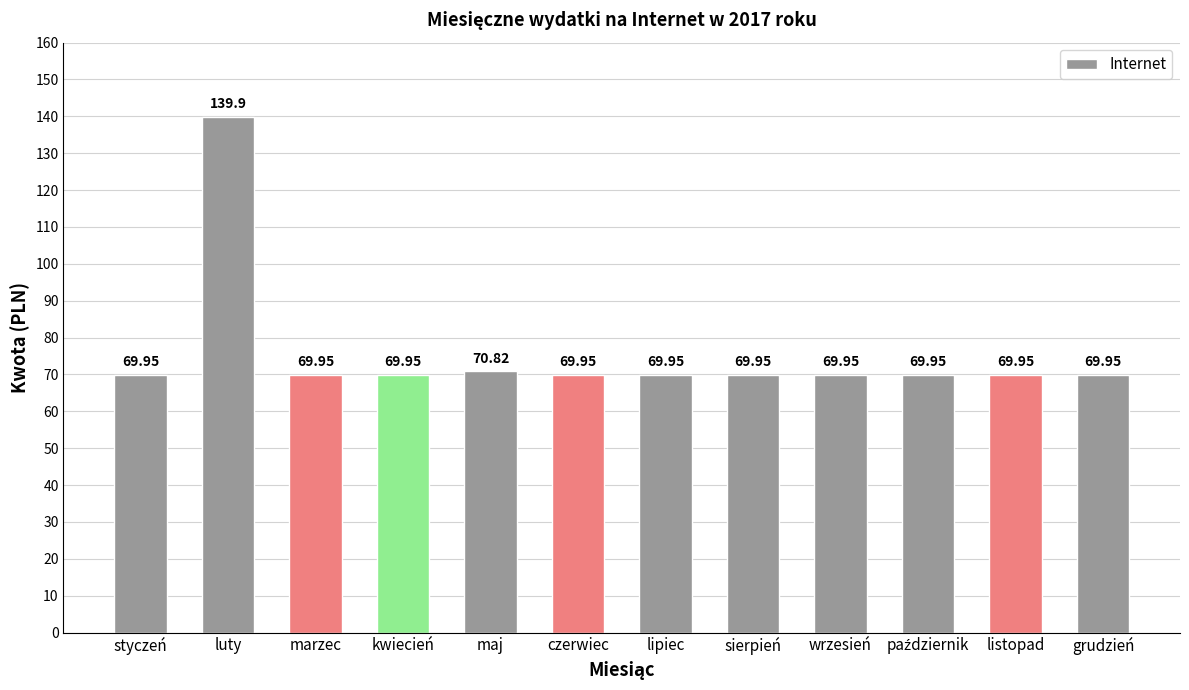

At which category does the chart reach its peak across all series?

luty